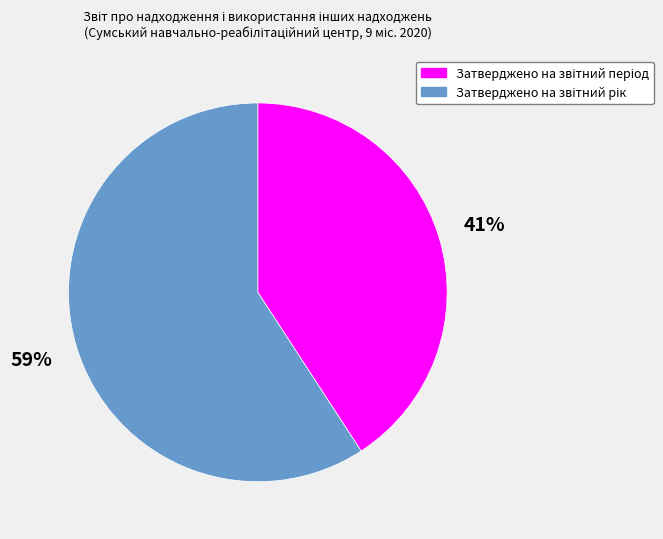

To the nearest percent, what is the average slice percentage?

50%